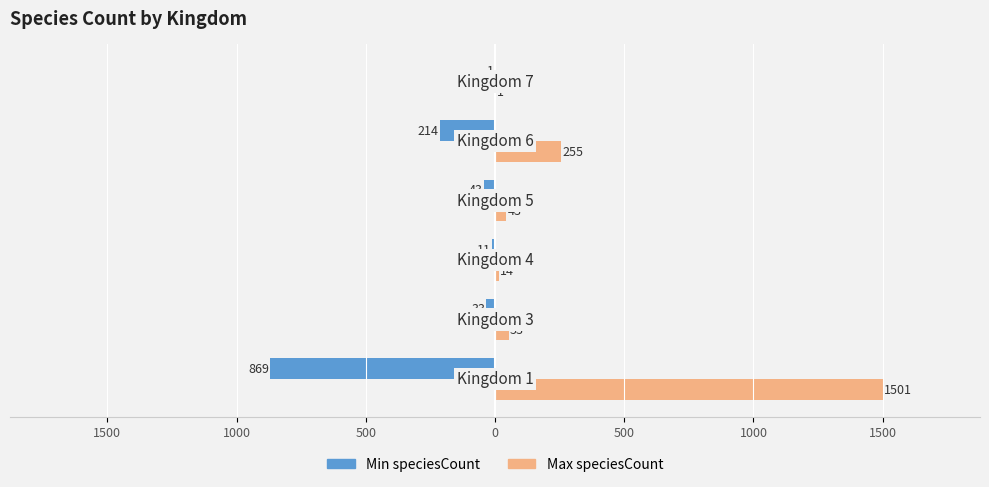

What are all the series names shown in the legend?

Min speciesCount, Max speciesCount